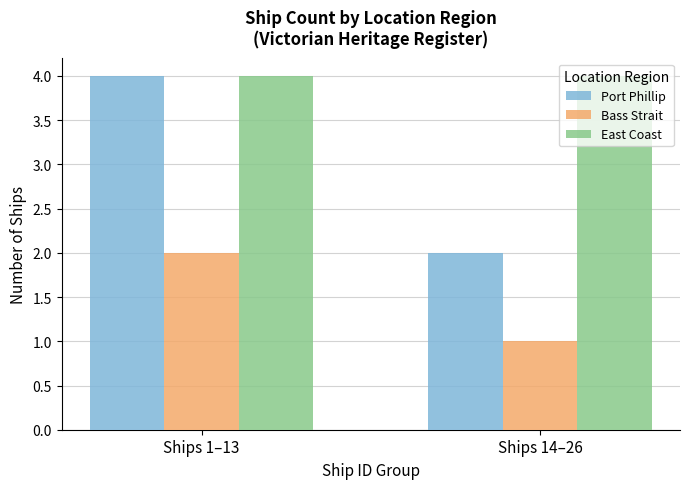

Which category has the highest value in the Bass Strait series?

Ships 1–13